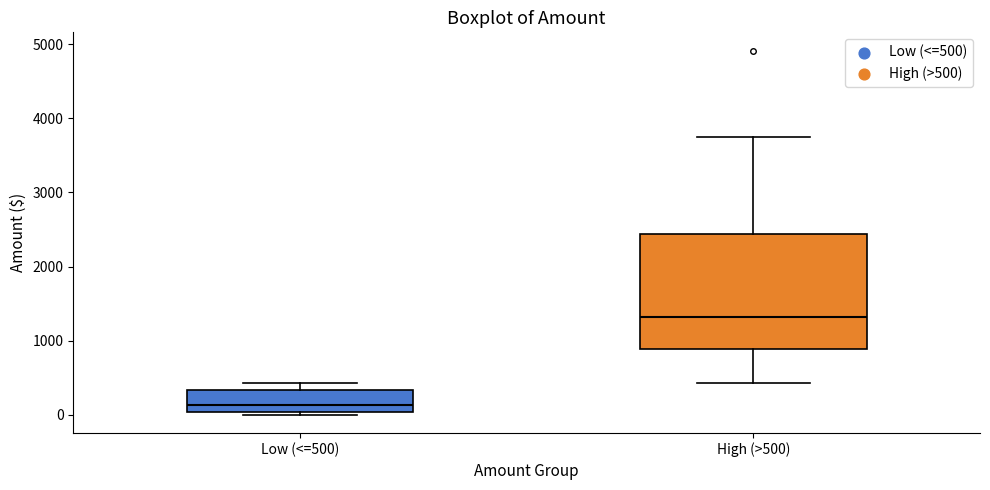

Which box's median line is the highest?

High (>500)